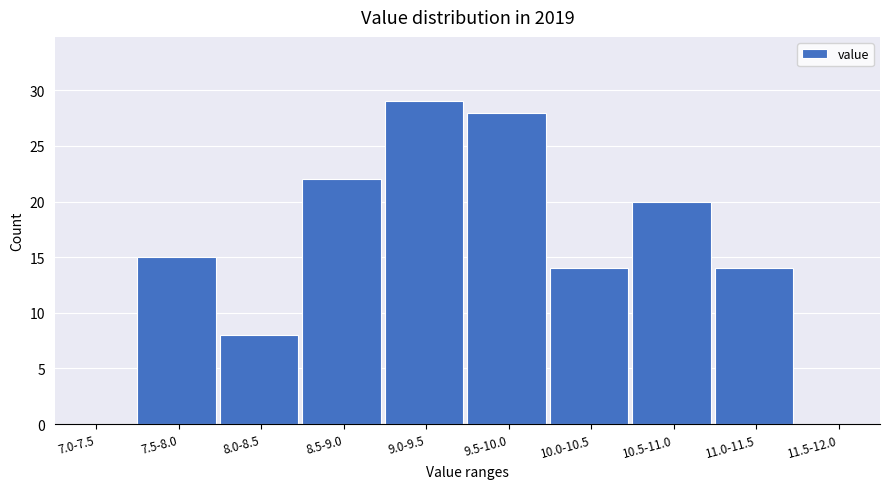

Reading right to left, transcribe all the data shown in this chart.

11.5-12.0=0	11.0-11.5=14	10.5-11.0=20	10.0-10.5=14	9.5-10.0=28	9.0-9.5=29	8.5-9.0=22	8.0-8.5=8	7.5-8.0=15	7.0-7.5=0